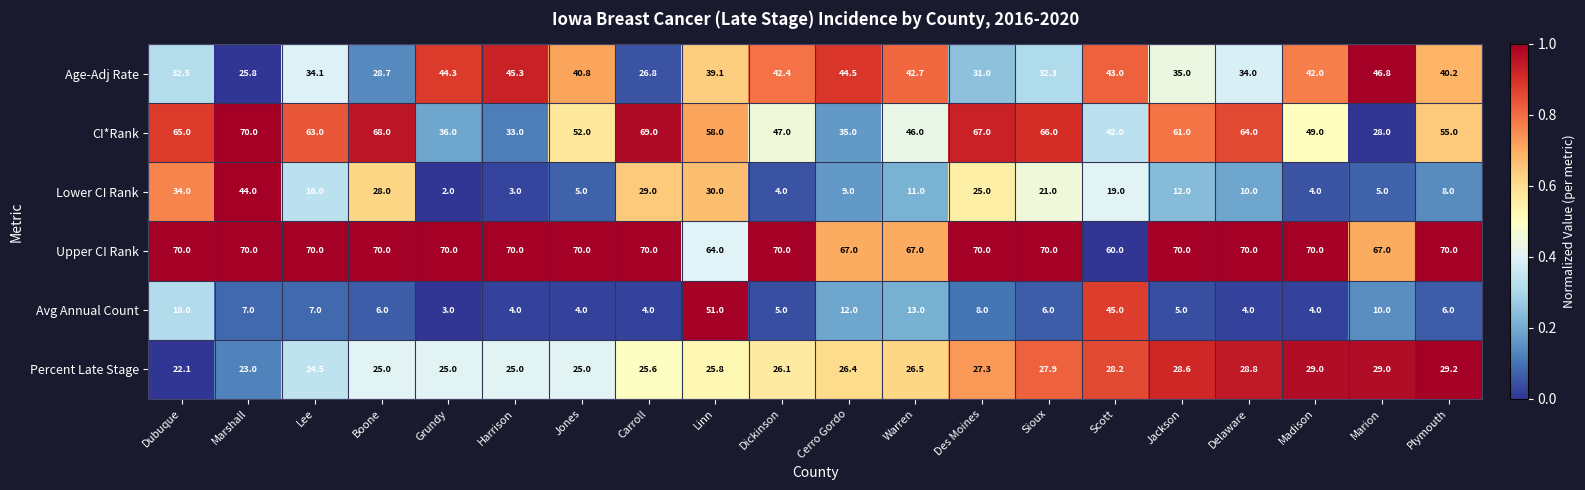

What is the total value across all series at Marion?

185.8